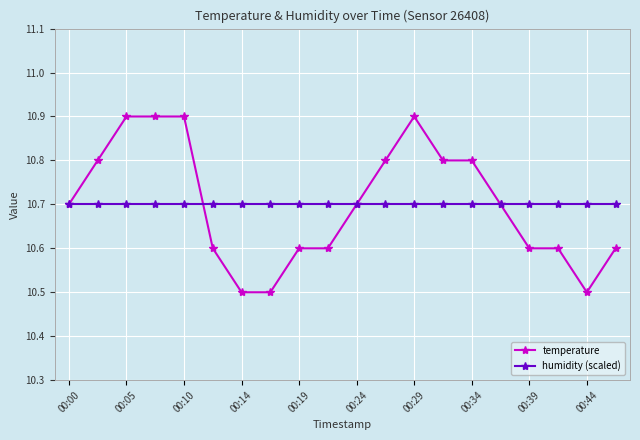

Reading left to right, extract all data points from this chart.

temperature: 10.7	10.8	10.9	10.9	10.9	10.6	10.5	10.5	10.6	10.6	10.7	10.8	10.9	10.8	10.8	10.7	10.6	10.6	10.5	10.6
humidity (scaled): 10.7	10.7	10.7	10.7	10.7	10.7	10.7	10.7	10.7	10.7	10.7	10.7	10.7	10.7	10.7	10.7	10.7	10.7	10.7	10.7